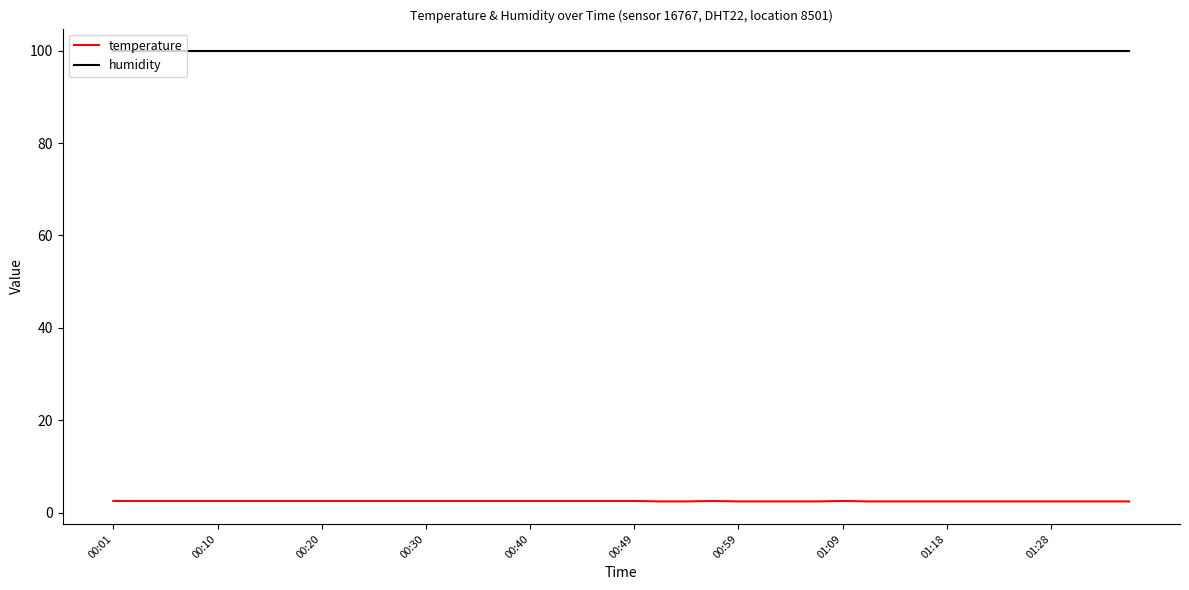

What is the smallest value displayed?

2.4